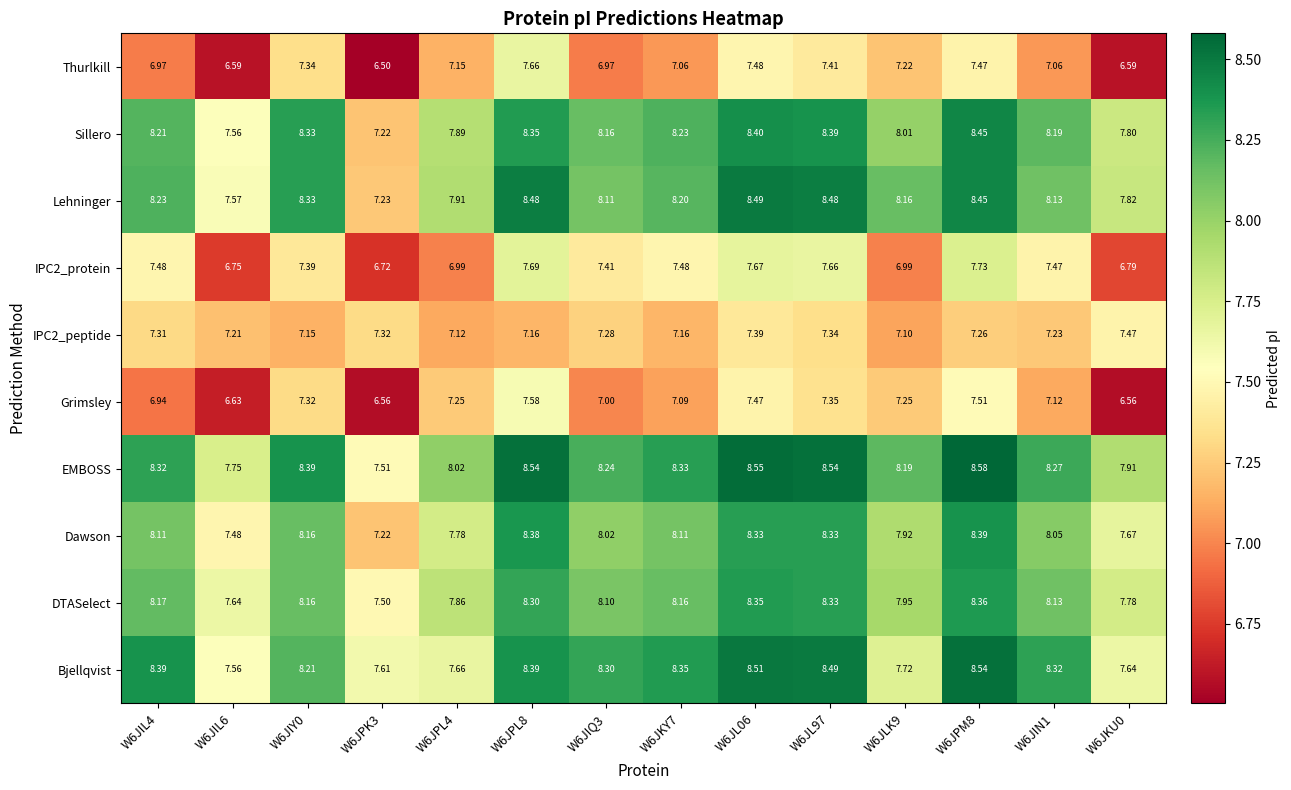

Which series has the widest spread of values?

Lehninger